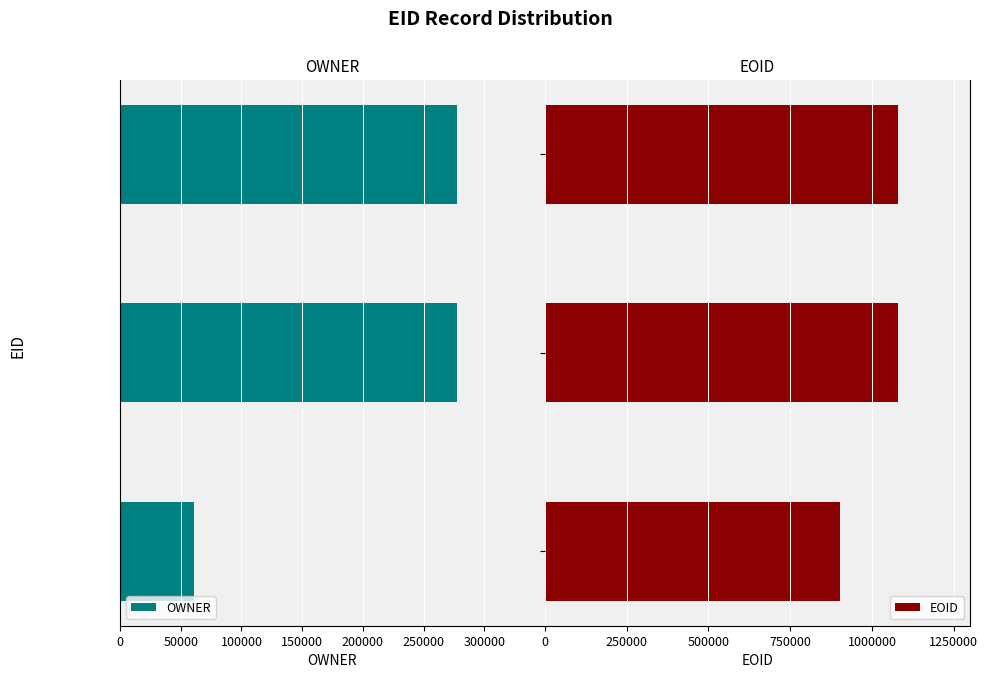

What is the minimum value for EOID?

901866